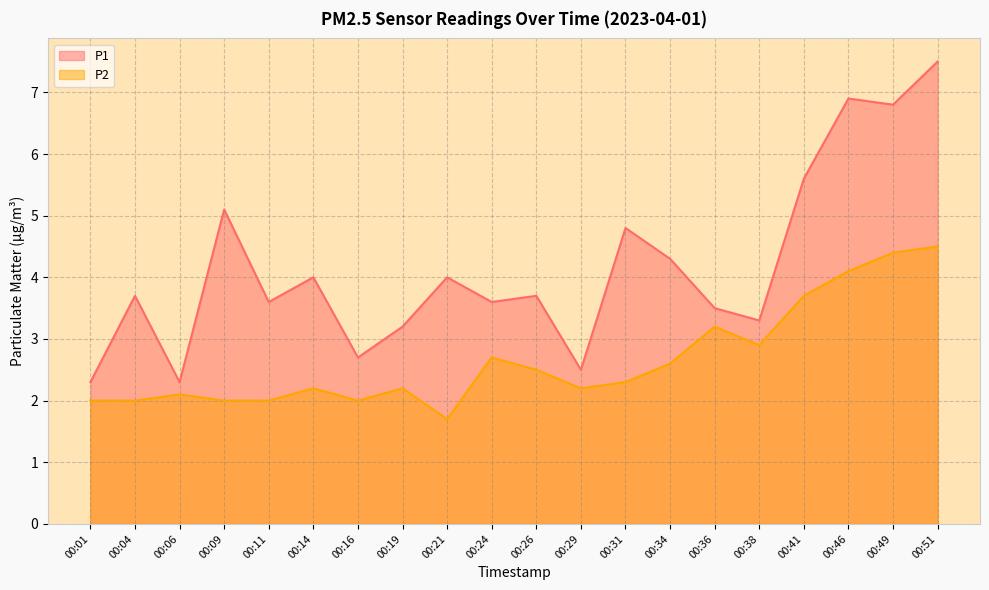

How many categories are shown in the chart?

20